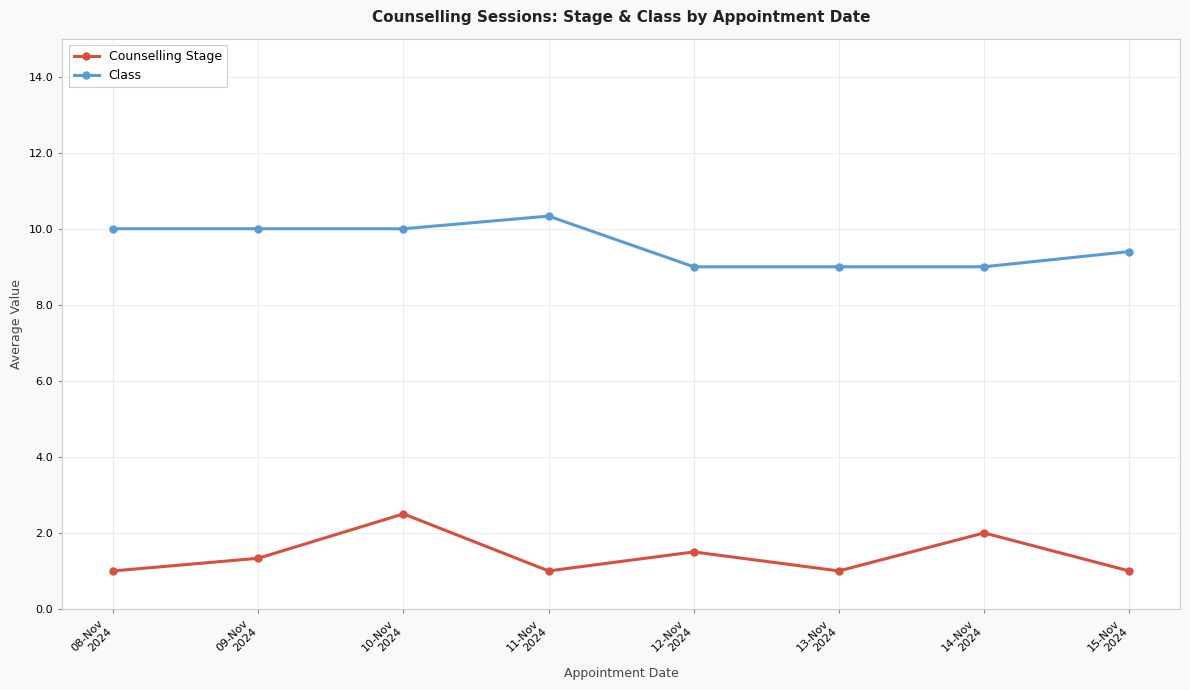

What is the difference between the highest and lowest values at 09-Nov
2024?

8.7